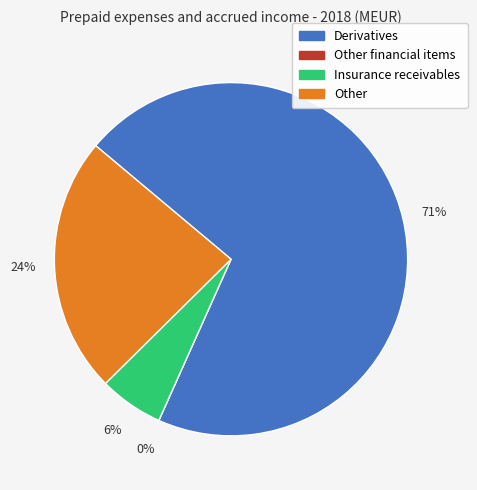

To the nearest percent, what portion does Insurance receivables represent?

6%